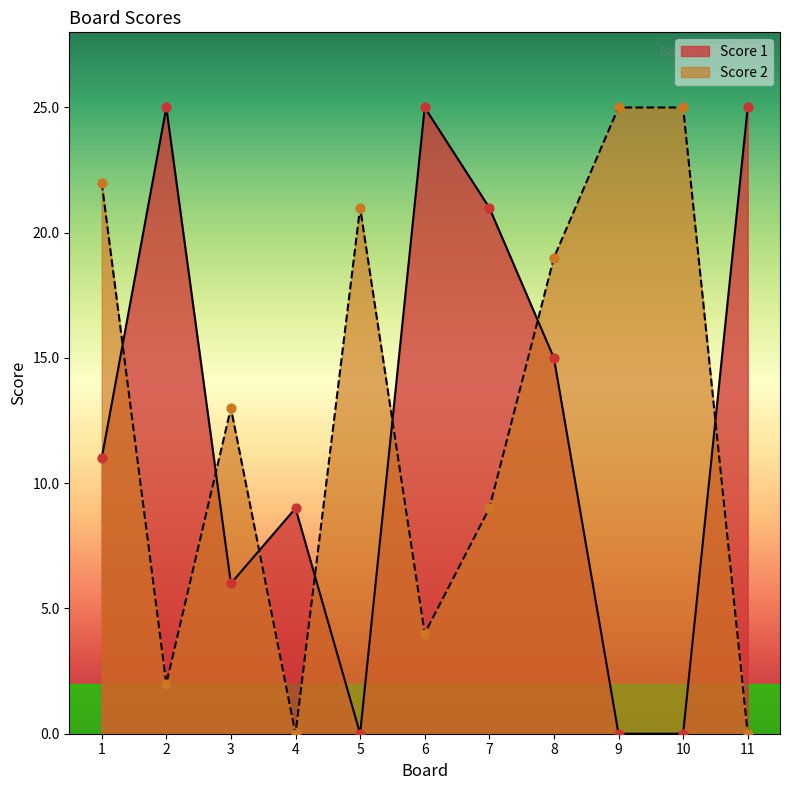

Which series reaches the maximum Y coordinate?

Score 1